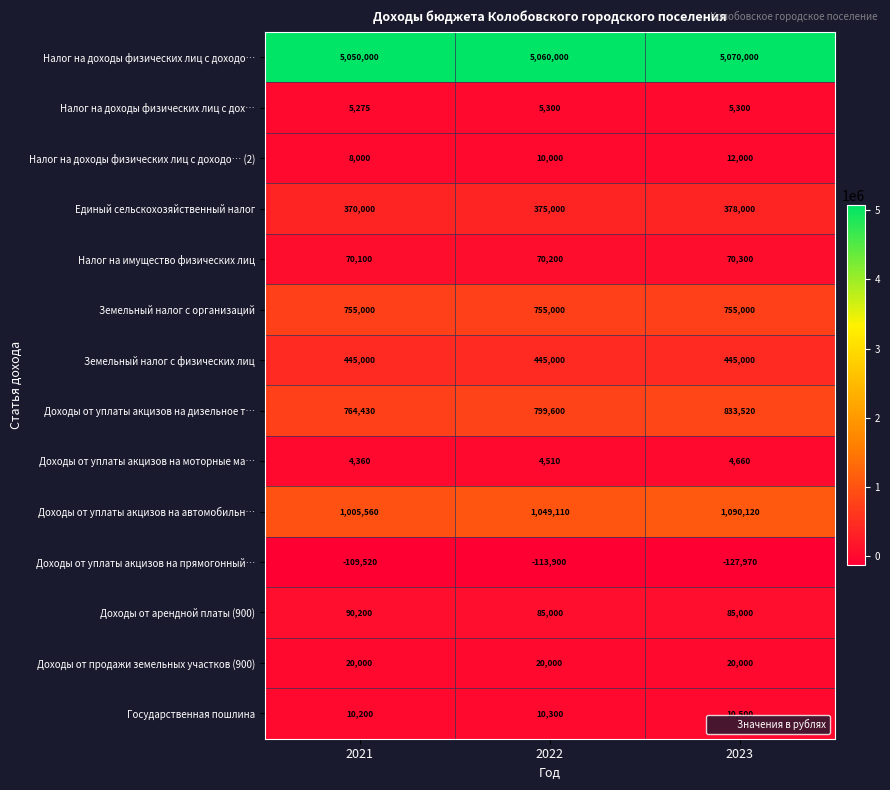

What is the difference between the maximum and minimum values in the Налог на доходы физических лиц с доходо… (2) series?

4000